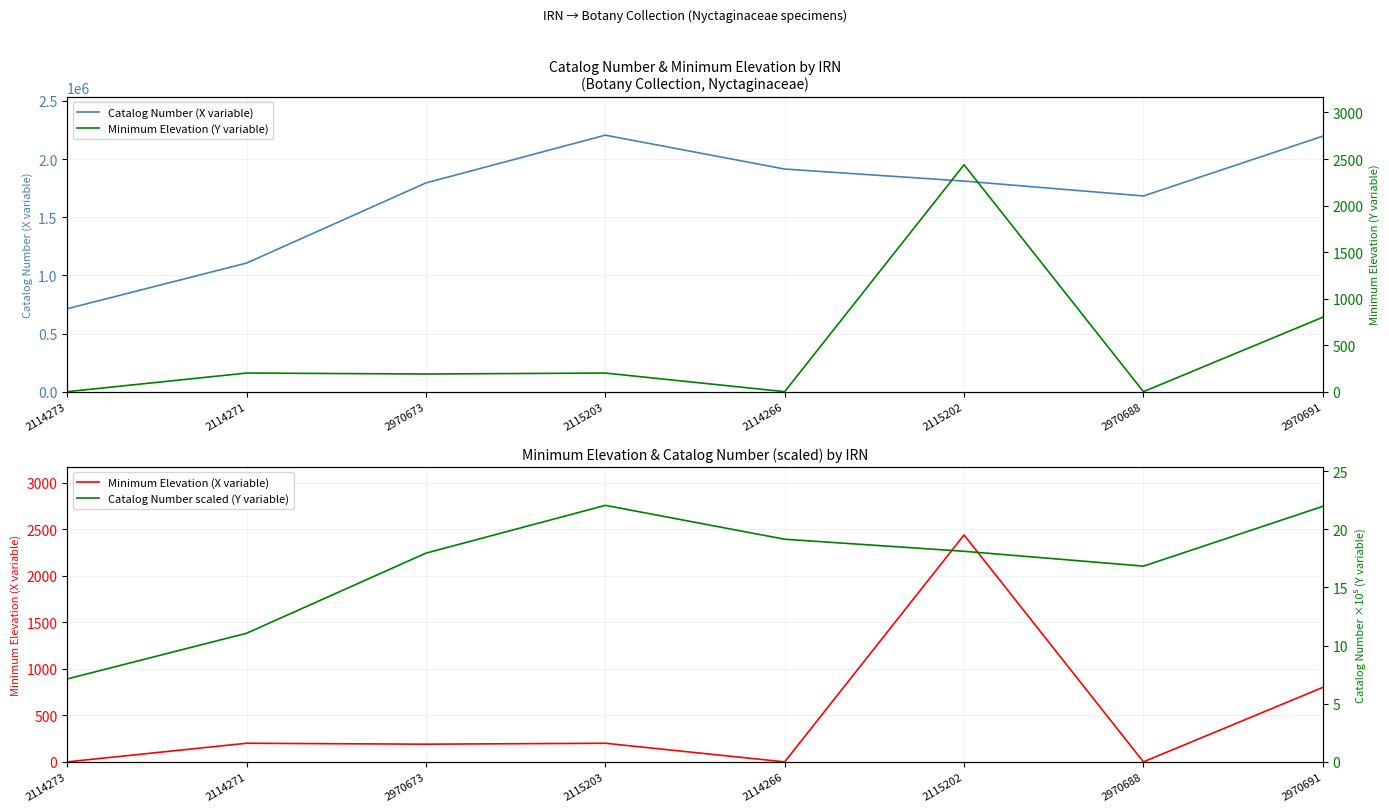

How many values in the Catalog Number (X variable) series exceed 1810805?

3